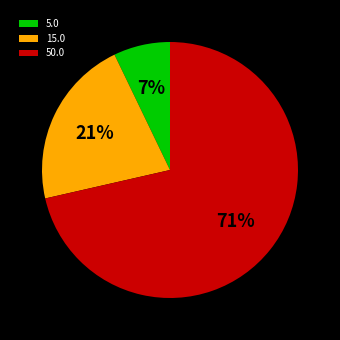

True or false: 5.0 accounts for 7% of the total.

True